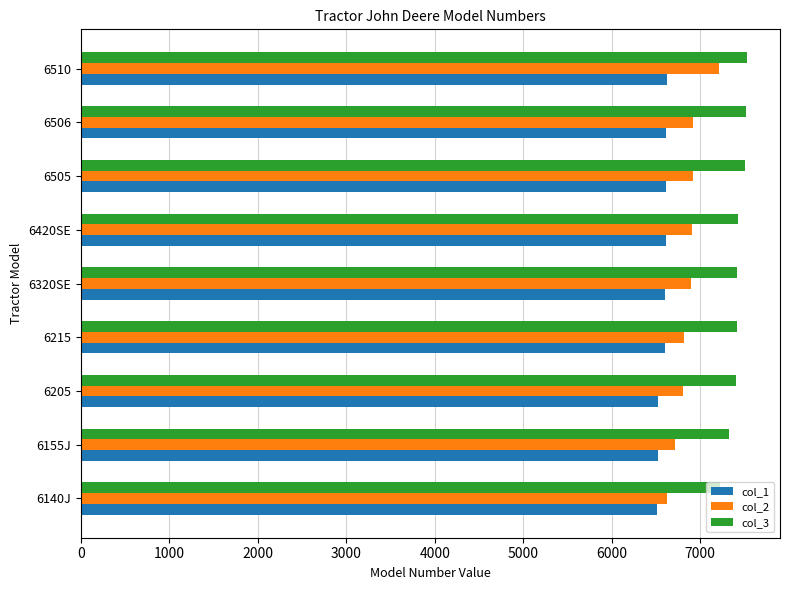

What is the smallest value displayed?

6515